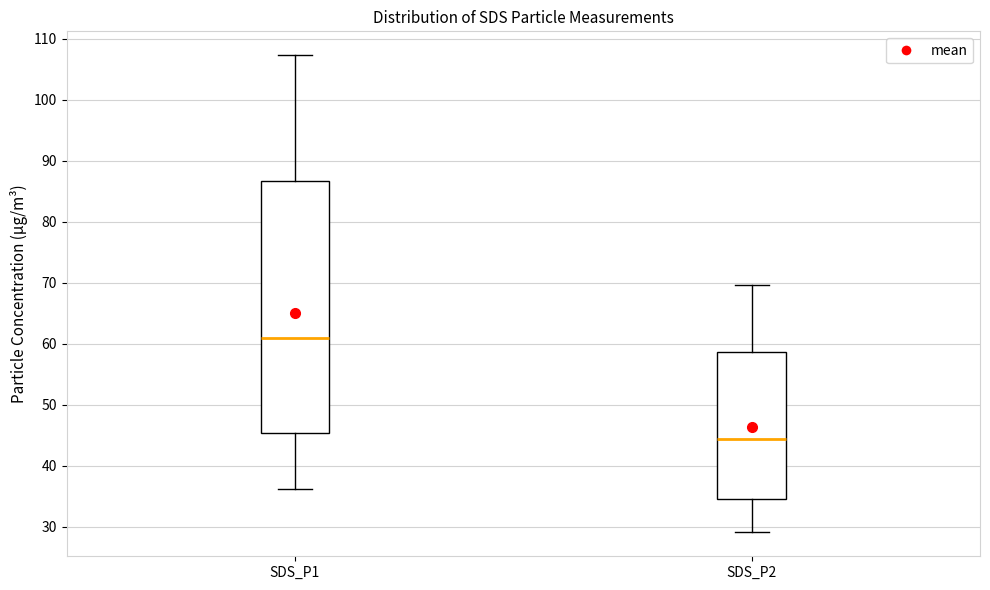

Which box has the lowest median line?

SDS_P2